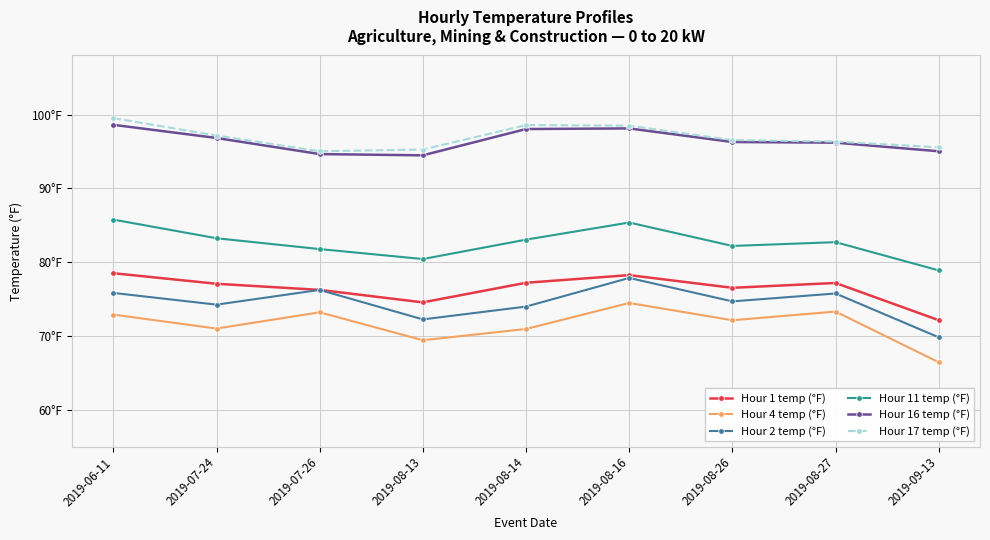

Reading left to right, what are all the values shown in this chart?

Hour 1 temp (°F): 78.5	77.1	76.2	74.5	77.2	78.2	76.5	77.2	72.1
Hour 4 temp (°F): 72.9	71.0	73.2	69.4	70.9	74.5	72.1	73.3	66.4
Hour 2 temp (°F): 75.8	74.2	76.2	72.2	74.0	77.9	74.7	75.7	69.8
Hour 11 temp (°F): 85.8	83.2	81.8	80.4	83.0	85.4	82.2	82.7	78.9
Hour 16 temp (°F): 98.6	96.8	94.6	94.5	98.0	98.1	96.3	96.2	95.0
Hour 17 temp (°F): 99.5	97.2	95.0	95.3	98.6	98.5	96.5	96.3	95.6